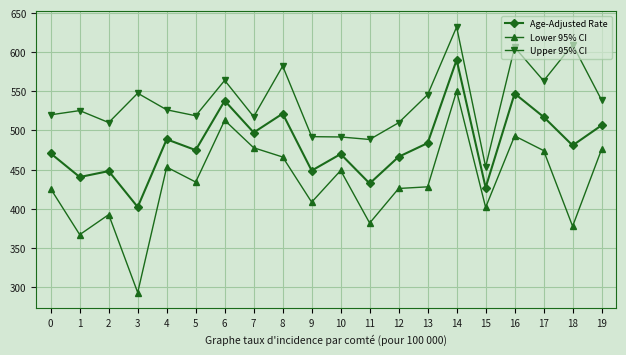

How many data points in Upper 95% CI are above 526?

10